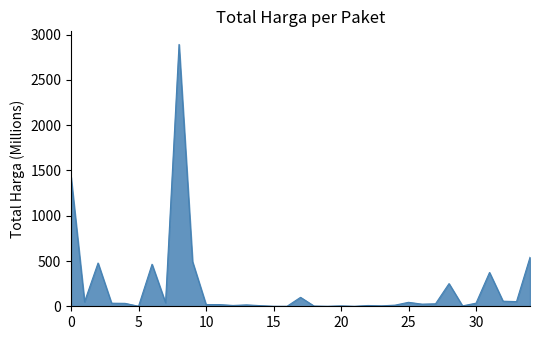

What is the greatest value displayed?

2892.1